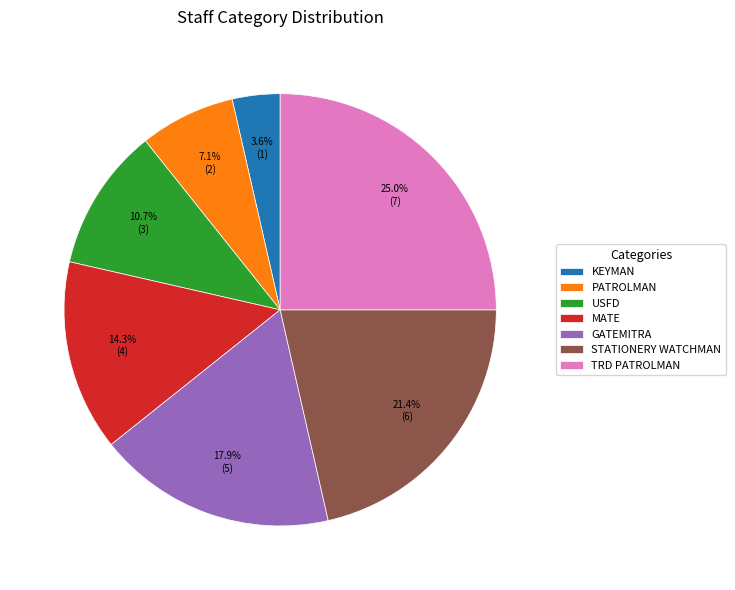

Do GATEMITRA and TRD PATROLMAN together represent more than half of the pie?

No